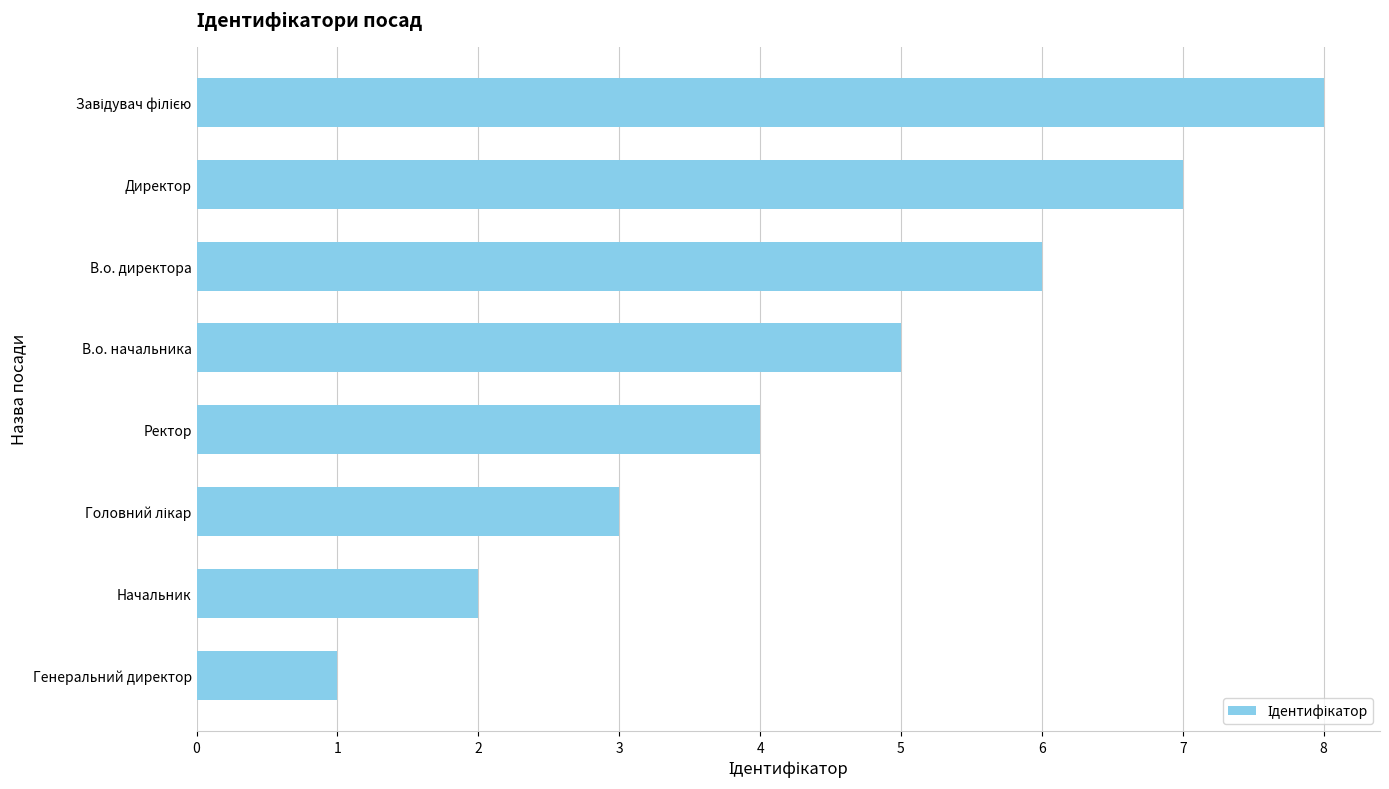

What is the sum of all values?

36